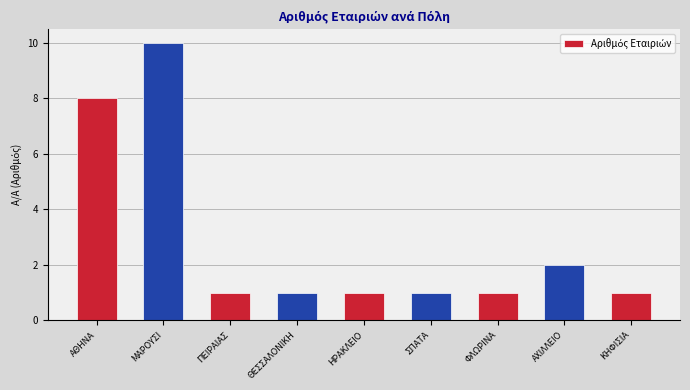

What is the value of the 7th bar from the left?

1